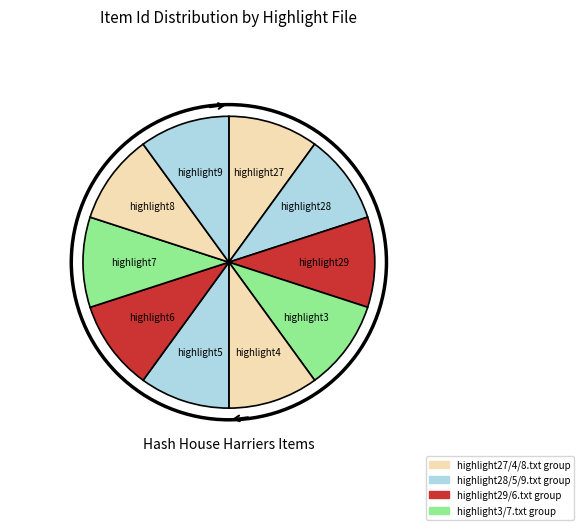

How many segments does this pie chart have?

10